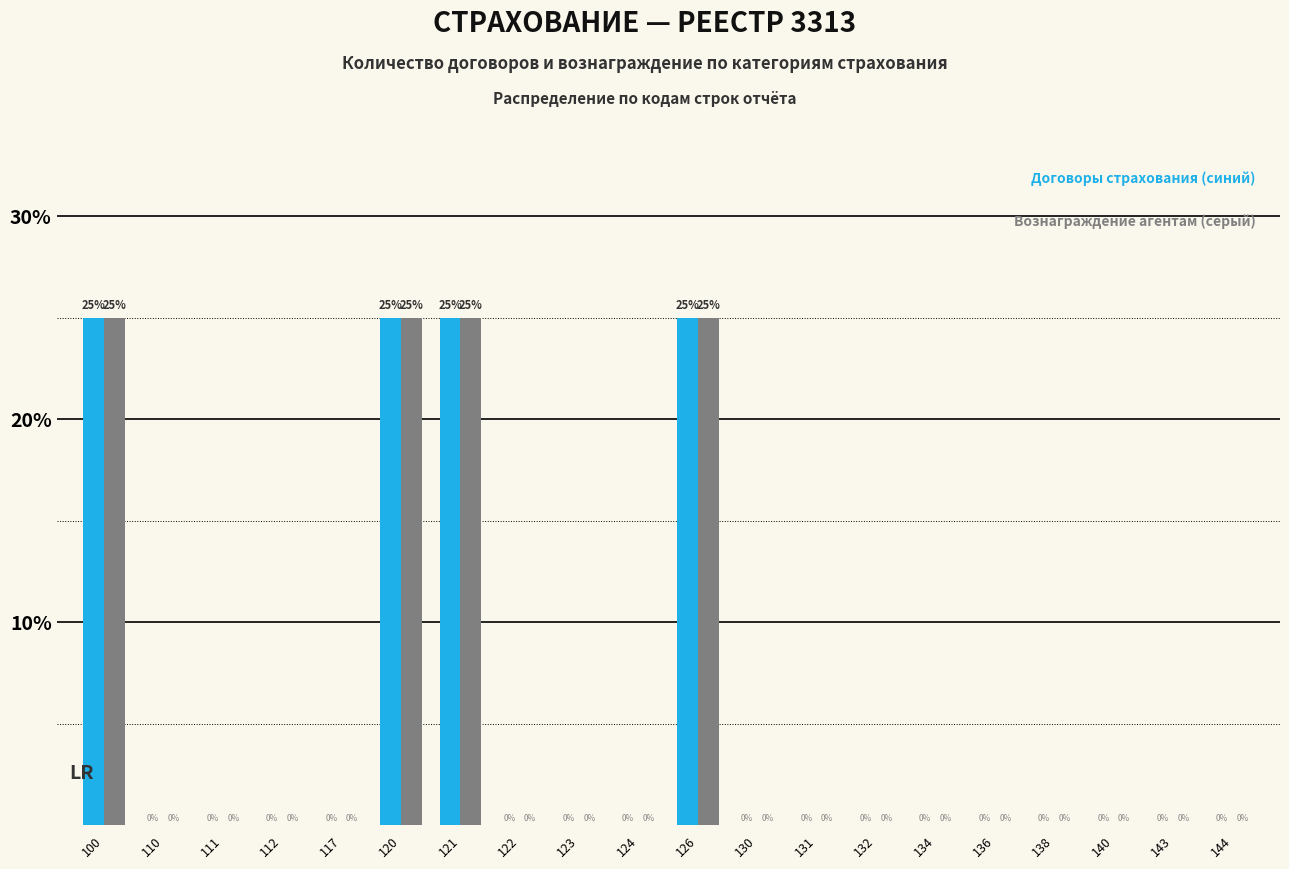

Reading left to right, transcribe all the data shown in this chart.

Договоры страхования: 100=25	110=0	111=0	112=0	117=0	120=25	121=25	122=0	123=0	124=0	126=25	130=0	131=0	132=0	134=0	136=0	138=0	140=0	143=0	144=0
Вознаграждение агентам: 100=25	110=0	111=0	112=0	117=0	120=25	121=25	122=0	123=0	124=0	126=25	130=0	131=0	132=0	134=0	136=0	138=0	140=0	143=0	144=0